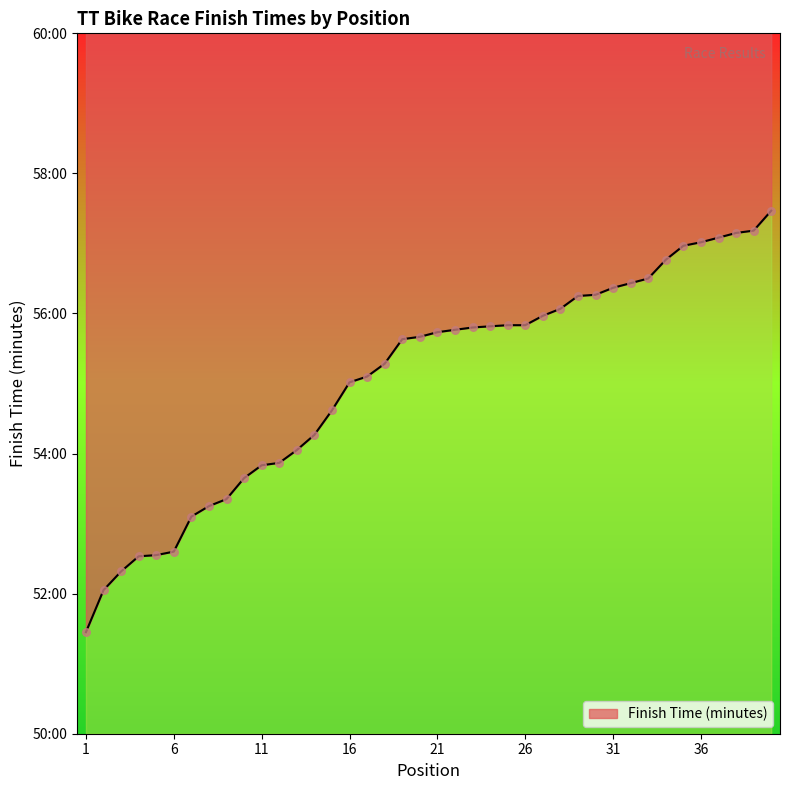

Approximately how many times larger is the value at 32 compared to 4?

1.1